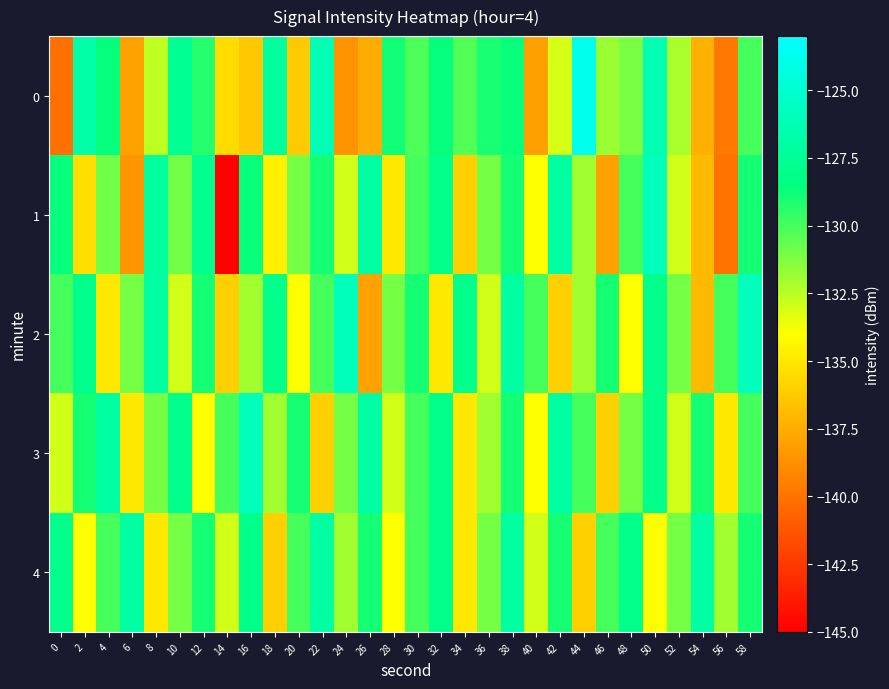

Reading left to right, what are all the values shown in this chart?

0: 0=-140.2	2=-126.8	4=-128.6	6=-138.0	8=-132.6	10=-127.7	12=-129.3	14=-135.5	16=-136.4	18=-127.2	20=-136.2	22=-126.3	24=-138.6	26=-137.6	28=-128.9	30=-130.2	32=-128.6	34=-130.2	36=-129.1	38=-128.7	40=-138.1	42=-133.1	44=-123.8	46=-131.8	48=-131.1	50=-126.4	52=-132.2	54=-137.4	56=-139.8	58=-130.0
1: 0=-128.8	2=-135.4	4=-131.0	6=-138.5	8=-127.2	10=-131.0	12=-127.9	14=-145.0	16=-128.7	18=-134.6	20=-131.0	22=-129.0	24=-133.0	26=-127.0	28=-135.0	30=-130.0	32=-128.0	34=-136.0	36=-131.0	38=-129.0	40=-134.0	42=-127.0	44=-132.0	46=-138.0	48=-130.0	50=-126.0	52=-133.0	54=-137.0	56=-140.0	58=-129.0
2: 0=-130.0	2=-128.0	4=-135.0	6=-131.0	8=-127.0	10=-133.0	12=-129.0	14=-136.0	16=-132.0	18=-128.0	20=-134.0	22=-130.0	24=-126.0	26=-138.0	28=-131.0	30=-129.0	32=-135.0	34=-128.0	36=-133.0	38=-127.0	40=-130.0	42=-136.0	44=-132.0	46=-129.0	48=-134.0	50=-128.0	52=-131.0	54=-137.0	56=-130.0	58=-126.0
3: 0=-133.0	2=-129.0	4=-127.0	6=-135.0	8=-131.0	10=-128.0	12=-134.0	14=-130.0	16=-126.0	18=-132.0	20=-129.0	22=-136.0	24=-131.0	26=-127.0	28=-133.0	30=-130.0	32=-128.0	34=-135.0	36=-132.0	38=-129.0	40=-134.0	42=-127.0	44=-130.0	46=-136.0	48=-131.0	50=-128.0	52=-133.0	54=-129.0	56=-135.0	58=-130.0
4: 0=-128.0	2=-134.0	4=-130.0	6=-127.0	8=-135.0	10=-131.0	12=-129.0	14=-133.0	16=-128.0	18=-136.0	20=-130.0	22=-127.0	24=-132.0	26=-129.0	28=-134.0	30=-130.0	32=-128.0	34=-135.0	36=-131.0	38=-127.0	40=-133.0	42=-129.0	44=-136.0	46=-130.0	48=-128.0	50=-134.0	52=-131.0	54=-127.0	56=-132.0	58=-129.0